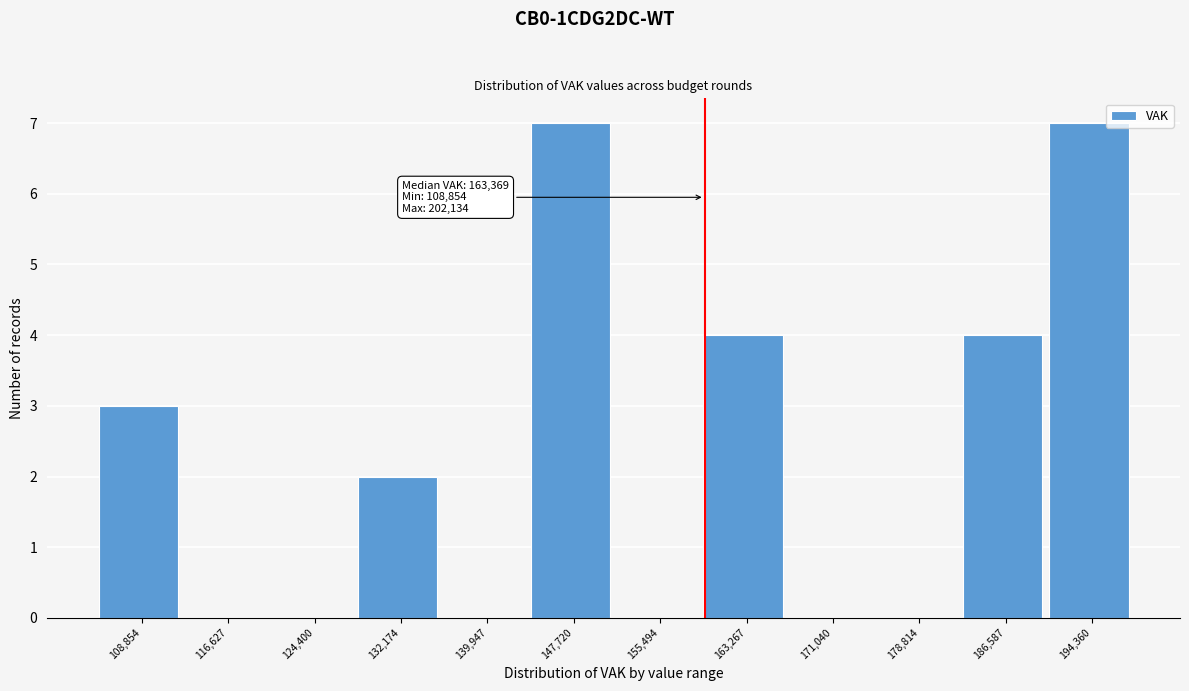

Reading left to right, extract all data points from this chart.

108,854=3	116,627=0	124,400=0	132,174=2	139,947=0	147,720=7	155,494=0	163,267=4	171,040=0	178,814=0	186,587=4	194,360=7